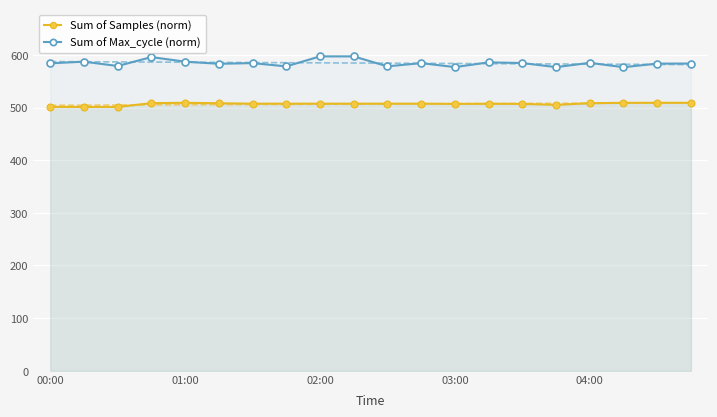

At which label does Sum of Max_cycle (norm) first exceed 58440?

01:00